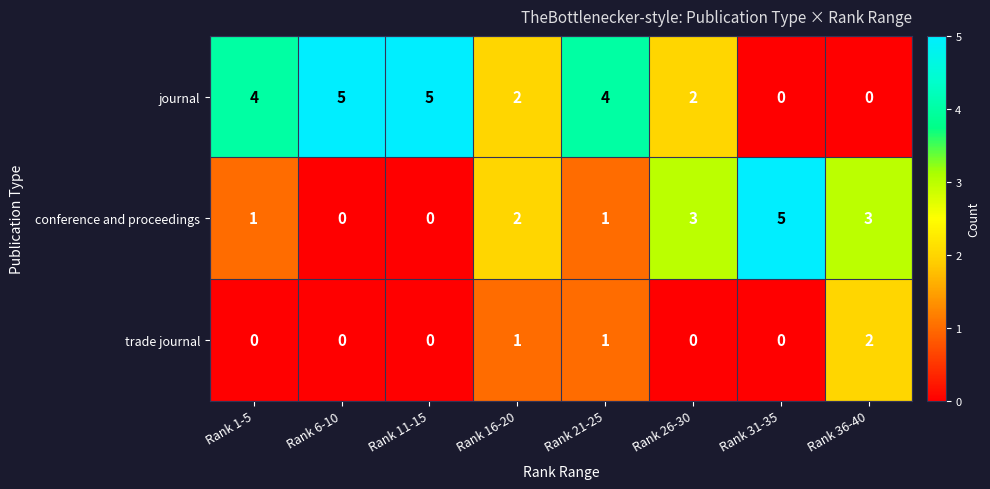

At which category is the sum across all series the highest?

Rank 21-25